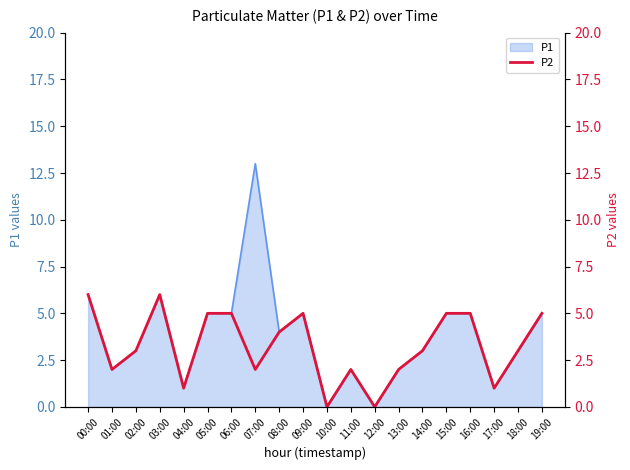

True or false: there are more than 2 points higher than both neighbors.

True